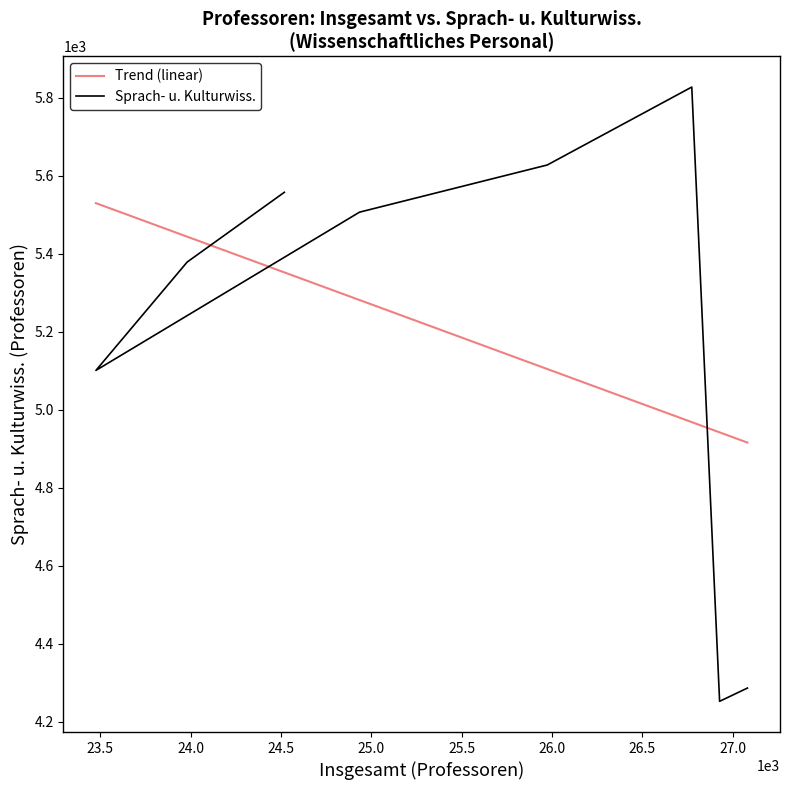

The chart shows a value of 4286 at 2016. True or false?

True